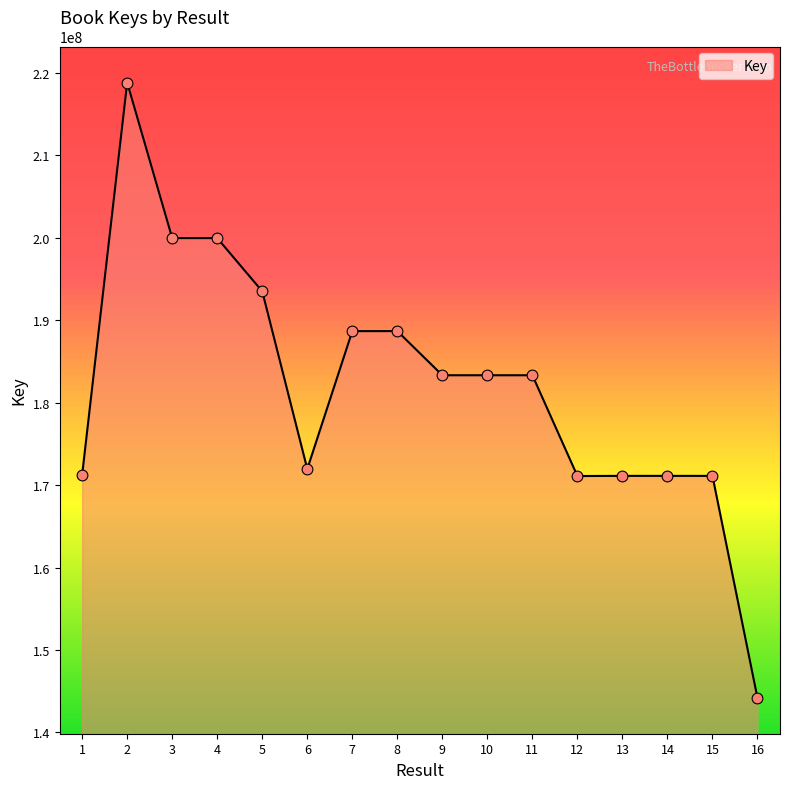

What is the change in value from 10 to 16?

-39147374